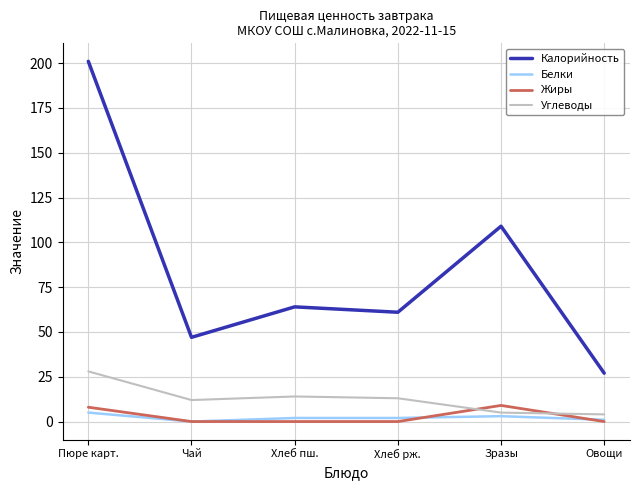

The Калорийность series shows 47 at Чай. True or false?

True